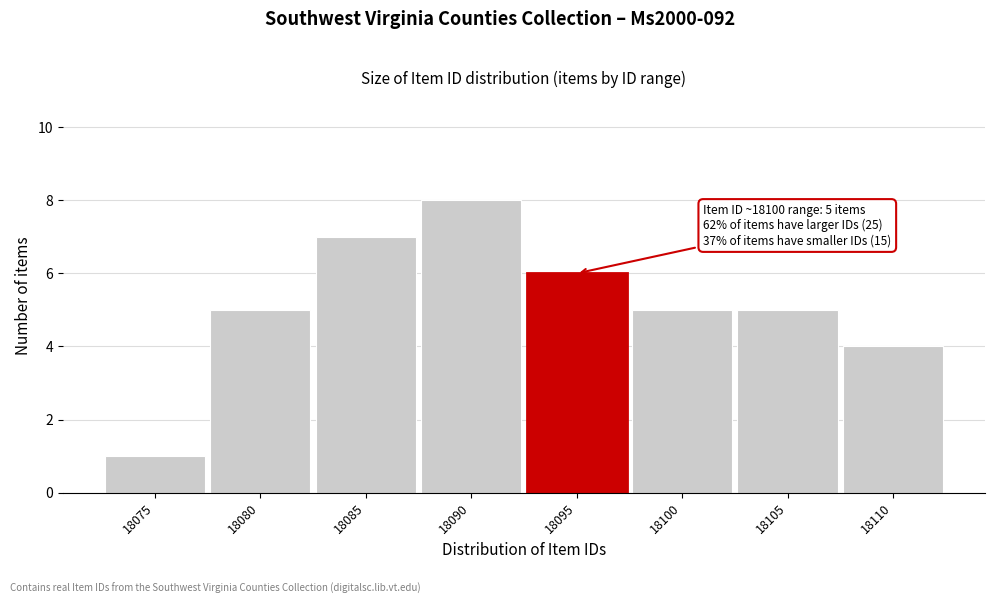

Reading left to right, extract all data points from this chart.

18075=1	18080=5	18085=7	18090=8	18095=6	18100=5	18105=5	18110=4